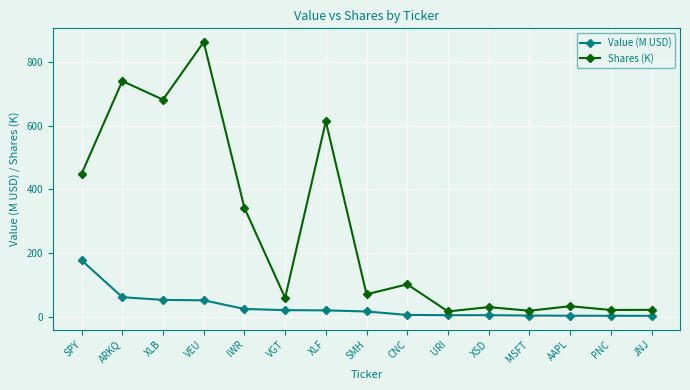

List the series in order of their peak value, lowest first.

Value (M USD), Shares (K)